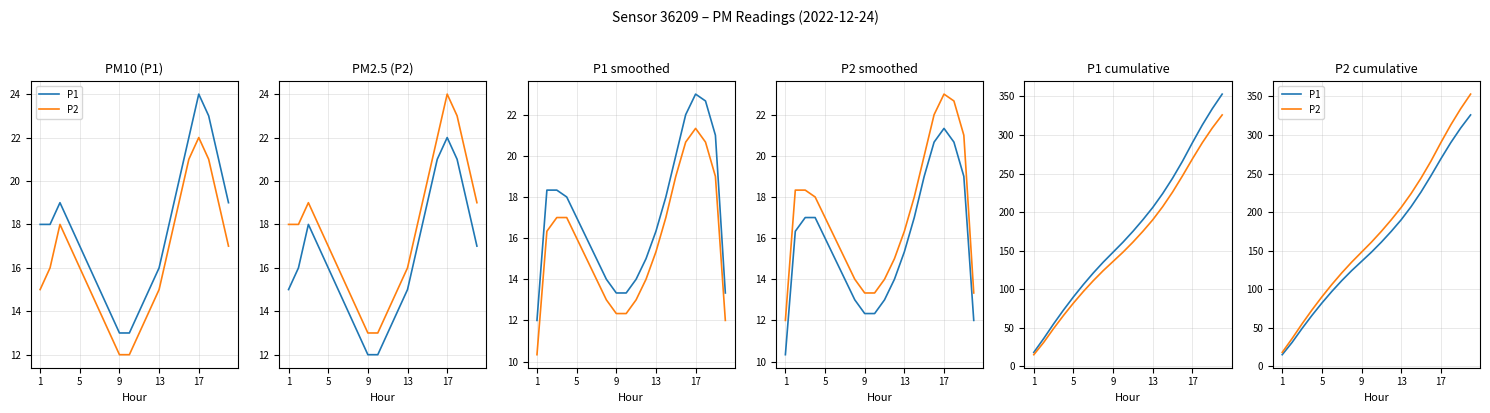

What is the average value of the P1 series?

163